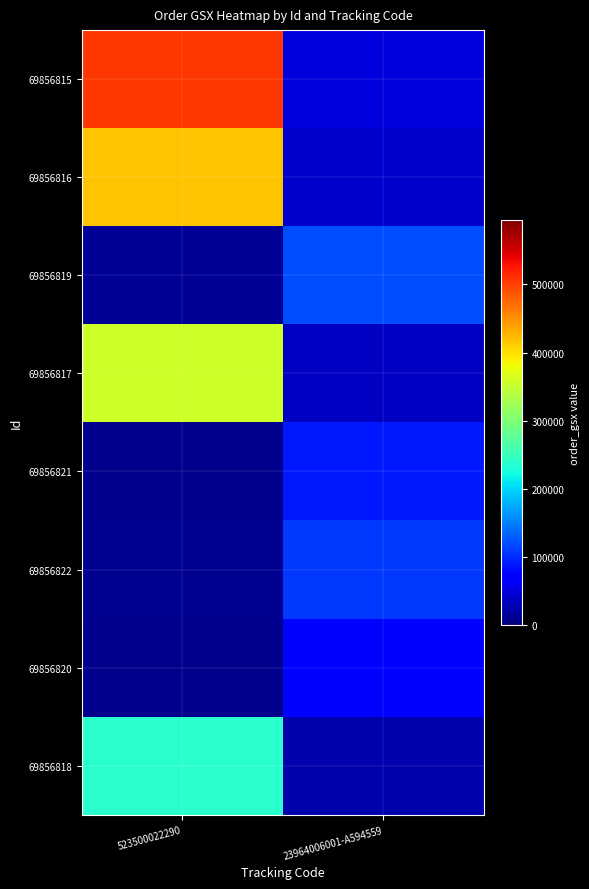

How many categories are shown in the chart?

2